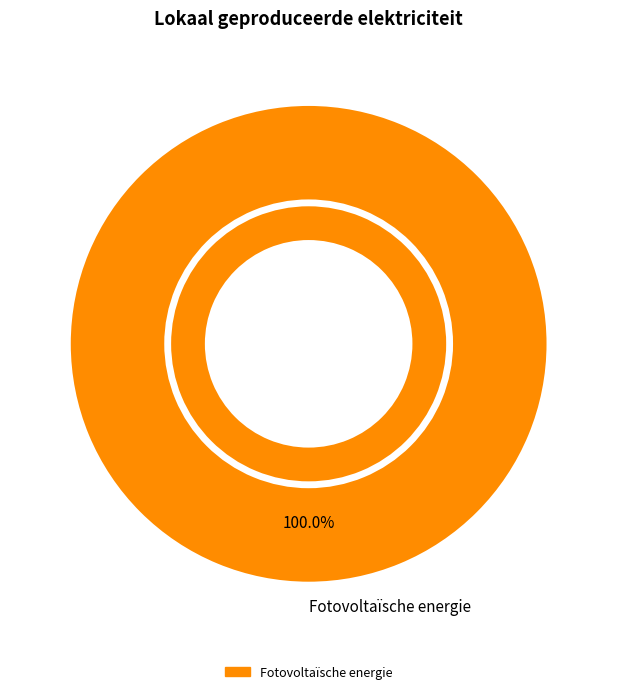

Is the sum of Warmtekrachtkoppeling and Windkracht greater than half?

No